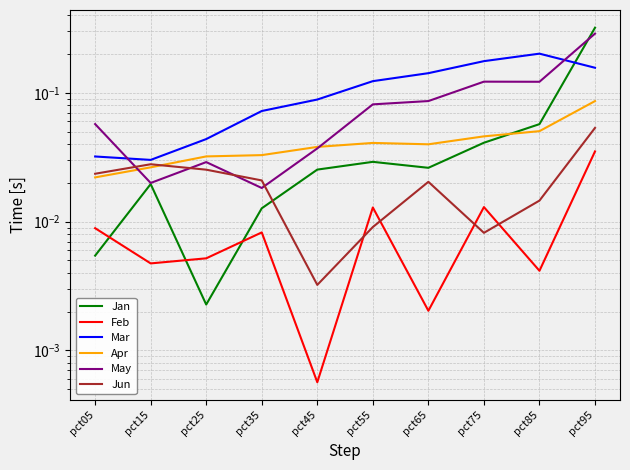

Which category has the lowest value in the Jan series?

pct25